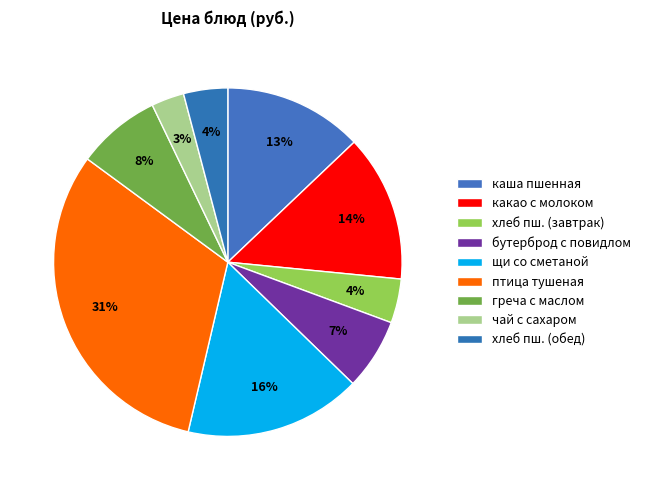

Count the number of slices in the pie.

9